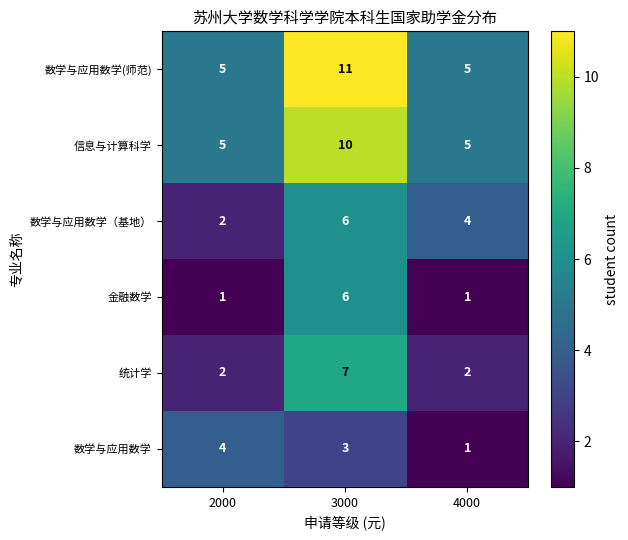

How many 数学与应用数学（基地） values are between 2 and 6?

3